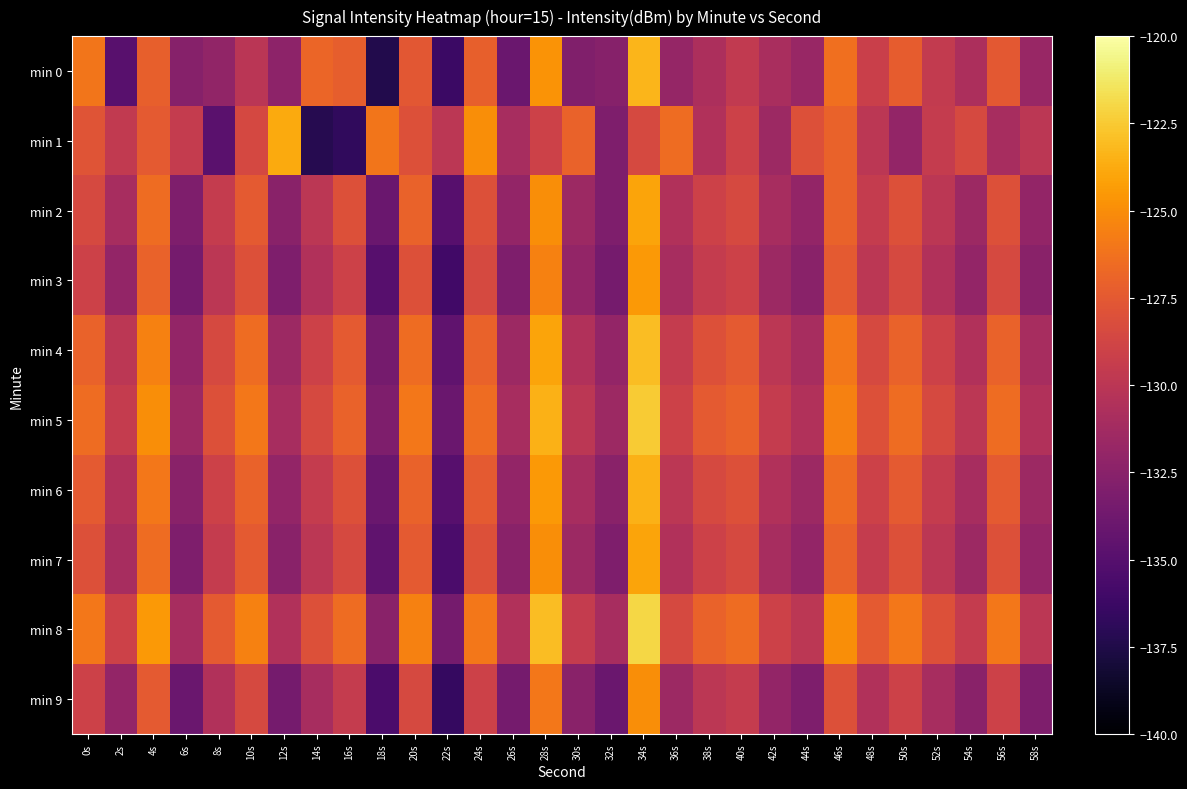

Reading left to right, what are all the values shown in this chart?

min 0: 0s=-126.0	2s=-134.9	4s=-127.1	6s=-132.6	8s=-132.1	10s=-130.0	12s=-132.3	14s=-126.9	16s=-127.2	18s=-137.4	20s=-127.6	22s=-136.3	24s=-127.1	26s=-134.0	28s=-124.7	30s=-132.9	32s=-132.7	34s=-123.3	36s=-131.9	38s=-130.7	40s=-129.6	42s=-130.9	44s=-131.8	46s=-126.4	48s=-129.2	50s=-127.3	52s=-129.6	54s=-130.7	56s=-127.5	58s=-131.8
min 1: 0s=-127.8	2s=-129.7	4s=-127.5	6s=-129.5	8s=-134.8	10s=-128.5	12s=-123.8	14s=-137.2	16s=-136.7	18s=-126.1	20s=-128.0	22s=-130.0	24s=-125.0	26s=-131.0	28s=-129.0	30s=-127.0	32s=-133.0	34s=-128.5	36s=-126.5	38s=-130.5	40s=-129.0	42s=-131.5	44s=-128.0	46s=-127.0	48s=-130.0	50s=-132.0	52s=-129.5	54s=-128.5	56s=-131.0	58s=-130.0
min 2: 0s=-128.5	2s=-131.0	4s=-126.5	6s=-133.0	8s=-129.5	10s=-127.5	12s=-132.5	14s=-130.0	16s=-128.0	18s=-134.0	20s=-127.0	22s=-135.0	24s=-128.0	26s=-132.0	28s=-125.0	30s=-131.5	32s=-133.0	34s=-124.0	36s=-130.5	38s=-129.0	40s=-128.5	42s=-131.0	44s=-132.0	46s=-127.0	48s=-129.5	50s=-128.0	52s=-130.0	54s=-131.5	56s=-128.0	58s=-132.0
min 3: 0s=-129.0	2s=-132.0	4s=-127.0	6s=-133.5	8s=-130.0	10s=-128.0	12s=-133.0	14s=-130.5	16s=-129.0	18s=-135.0	20s=-128.0	22s=-136.0	24s=-128.5	26s=-133.0	28s=-125.5	30s=-132.0	32s=-133.5	34s=-124.5	36s=-131.0	38s=-129.5	40s=-129.0	42s=-131.5	44s=-132.5	46s=-127.5	48s=-130.0	50s=-128.5	52s=-130.5	54s=-132.0	56s=-128.5	58s=-132.5
min 4: 0s=-127.0	2s=-130.0	4s=-125.5	6s=-132.0	8s=-128.5	10s=-126.5	12s=-131.5	14s=-129.0	16s=-127.5	18s=-133.5	20s=-126.5	22s=-134.5	24s=-127.0	26s=-131.5	28s=-124.0	30s=-130.5	32s=-132.0	34s=-123.0	36s=-129.5	38s=-128.0	40s=-127.5	42s=-130.0	44s=-131.0	46s=-126.0	48s=-128.5	50s=-127.0	52s=-129.0	54s=-130.5	56s=-127.0	58s=-131.0
min 5: 0s=-126.5	2s=-129.5	4s=-125.0	6s=-131.5	8s=-128.0	10s=-126.0	12s=-131.0	14s=-128.5	16s=-127.0	18s=-133.0	20s=-126.0	22s=-134.0	24s=-126.5	26s=-131.0	28s=-123.5	30s=-130.0	32s=-131.5	34s=-122.5	36s=-129.0	38s=-127.5	40s=-127.0	42s=-129.5	44s=-130.5	46s=-125.5	48s=-128.0	50s=-126.5	52s=-128.5	54s=-130.0	56s=-126.5	58s=-130.5
min 6: 0s=-127.5	2s=-130.5	4s=-126.0	6s=-132.5	8s=-129.0	10s=-127.0	12s=-132.0	14s=-129.5	16s=-128.0	18s=-134.0	20s=-127.0	22s=-135.0	24s=-127.5	26s=-132.0	28s=-124.5	30s=-131.0	32s=-132.5	34s=-123.5	36s=-130.0	38s=-128.5	40s=-128.0	42s=-130.5	44s=-131.5	46s=-126.5	48s=-129.0	50s=-127.5	52s=-129.5	54s=-131.0	56s=-127.5	58s=-131.5
min 7: 0s=-128.0	2s=-131.0	4s=-126.5	6s=-133.0	8s=-129.5	10s=-127.5	12s=-132.5	14s=-130.0	16s=-128.5	18s=-134.5	20s=-127.5	22s=-135.5	24s=-128.0	26s=-132.5	28s=-125.0	30s=-131.5	32s=-133.0	34s=-124.0	36s=-130.5	38s=-129.0	40s=-128.5	42s=-131.0	44s=-132.0	46s=-127.0	48s=-129.5	50s=-128.0	52s=-130.0	54s=-131.5	56s=-128.0	58s=-132.0
min 8: 0s=-126.0	2s=-129.0	4s=-124.5	6s=-131.0	8s=-127.5	10s=-125.5	12s=-130.5	14s=-128.0	16s=-126.5	18s=-132.5	20s=-125.5	22s=-133.5	24s=-126.0	26s=-130.5	28s=-123.0	30s=-129.5	32s=-131.0	34s=-122.0	36s=-128.5	38s=-127.0	40s=-126.5	42s=-129.0	44s=-130.0	46s=-125.0	48s=-127.5	50s=-126.0	52s=-128.0	54s=-129.5	56s=-126.0	58s=-130.0
min 9: 0s=-129.0	2s=-132.0	4s=-127.5	6s=-134.0	8s=-130.5	10s=-128.5	12s=-133.5	14s=-131.0	16s=-129.5	18s=-135.5	20s=-128.5	22s=-136.5	24s=-129.0	26s=-133.5	28s=-126.0	30s=-132.5	32s=-134.0	34s=-125.0	36s=-131.5	38s=-130.0	40s=-129.5	42s=-132.0	44s=-133.0	46s=-128.0	48s=-130.5	50s=-129.0	52s=-131.0	54s=-132.5	56s=-129.0	58s=-133.0